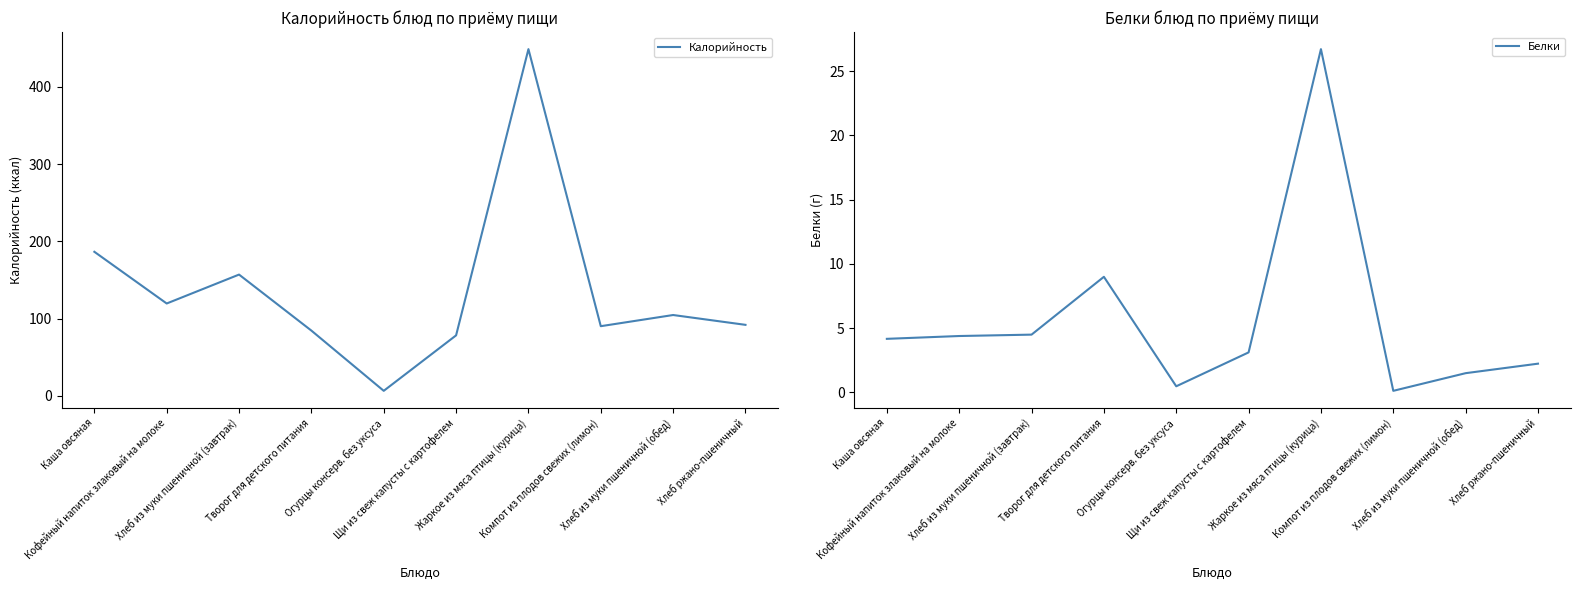

What is the difference between the maximum and minimum values in the Калорийность series?

442.3